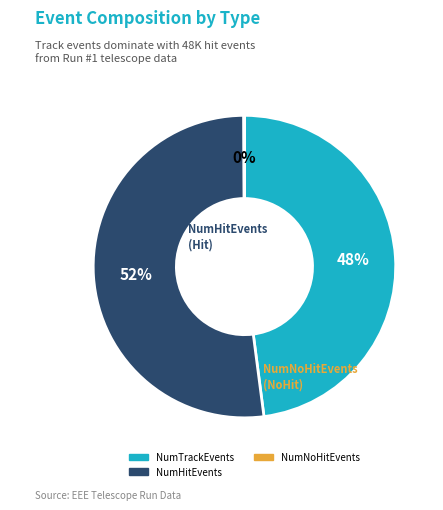

To the nearest percent, what is the average slice percentage?

33%